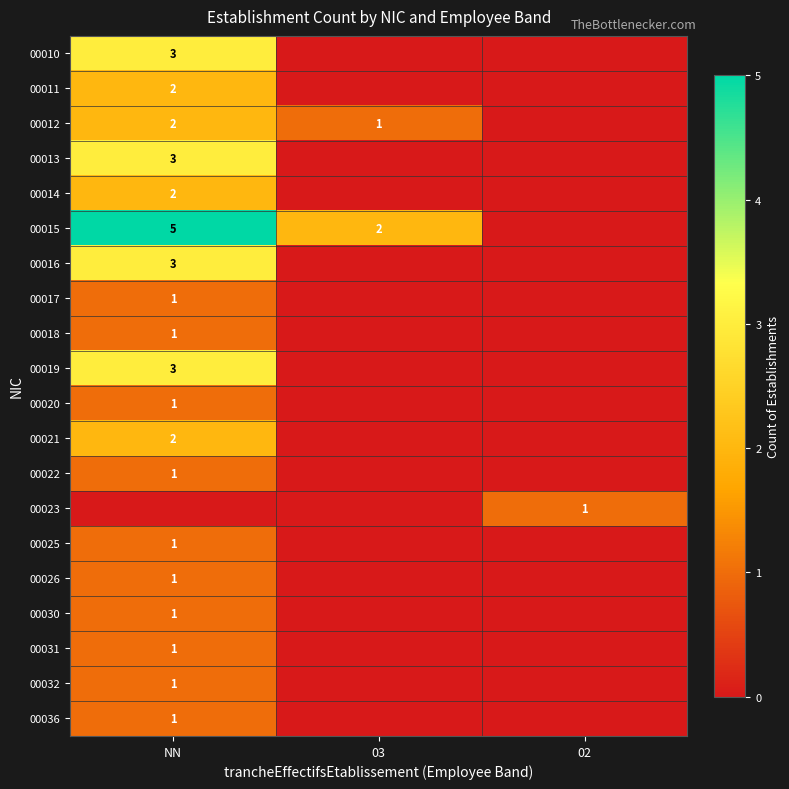

The 00021 series shows 2 at NN. True or false?

True